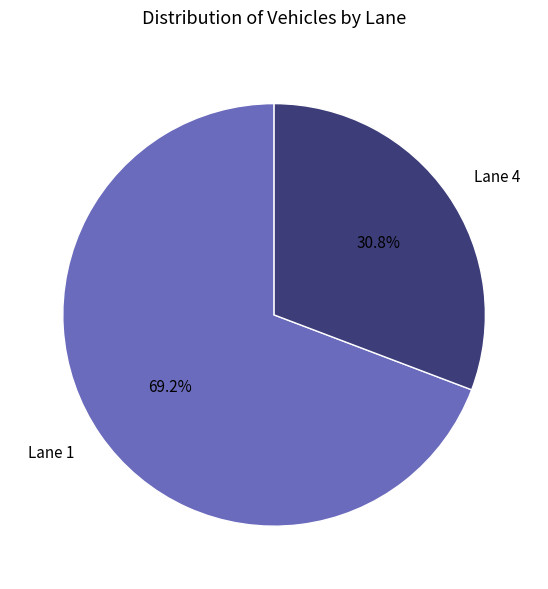

Combined, what portion of the pie is Lane 1 and Lane 4?

100.0%